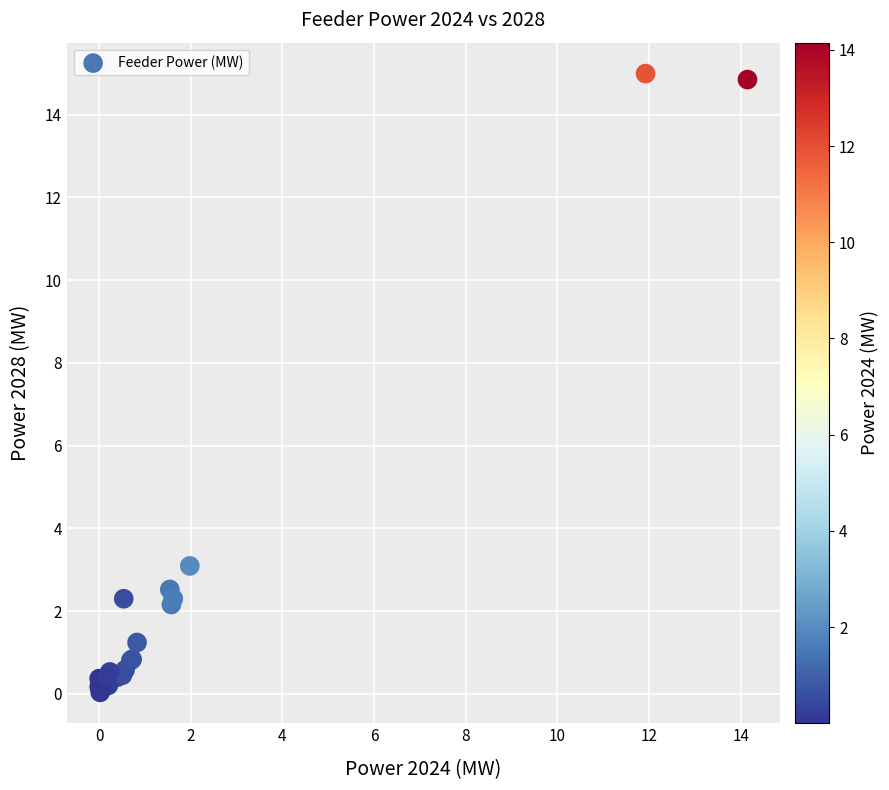

What Y value in the scatter plot is closest to 7?

3.1